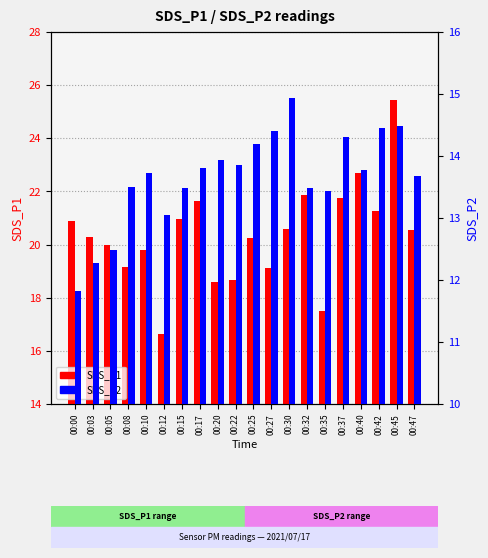

What is the value of the SDS_P2 bar at the 19th from the left?

14.5